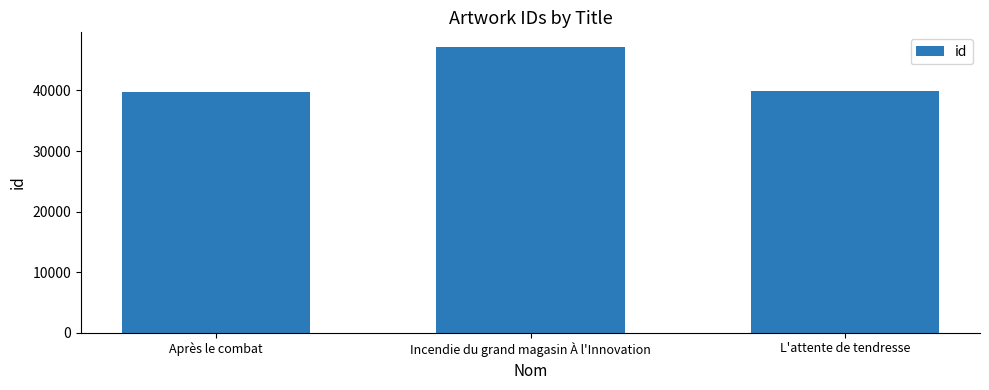

What is the maximum value shown in the chart?

47234